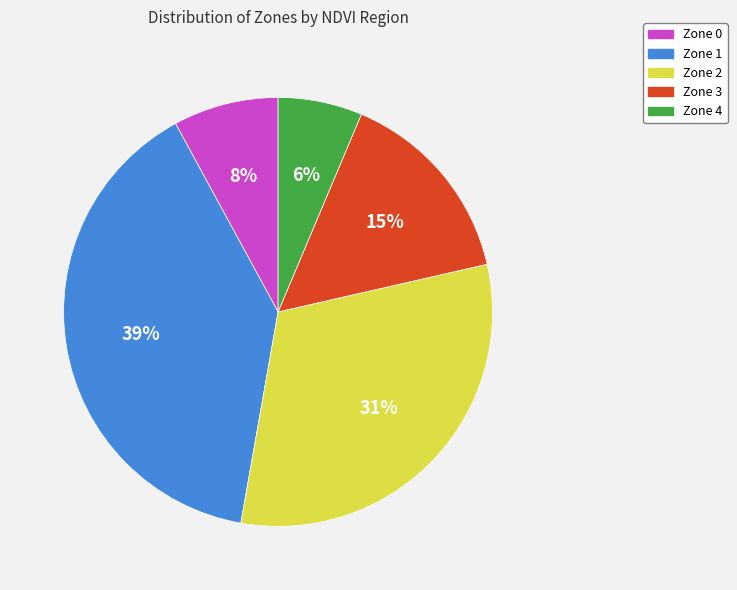

What is the ratio of the value at Zone 4 to the value at Zone 0?

0.8